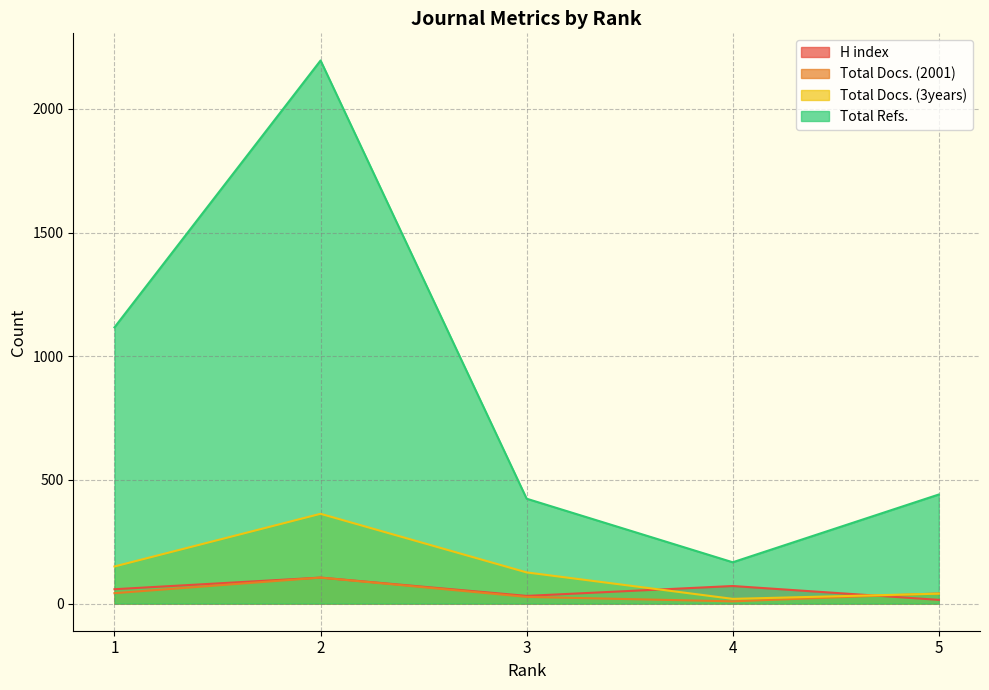

What is the difference between the Total Refs. values at 4 and 1?

950